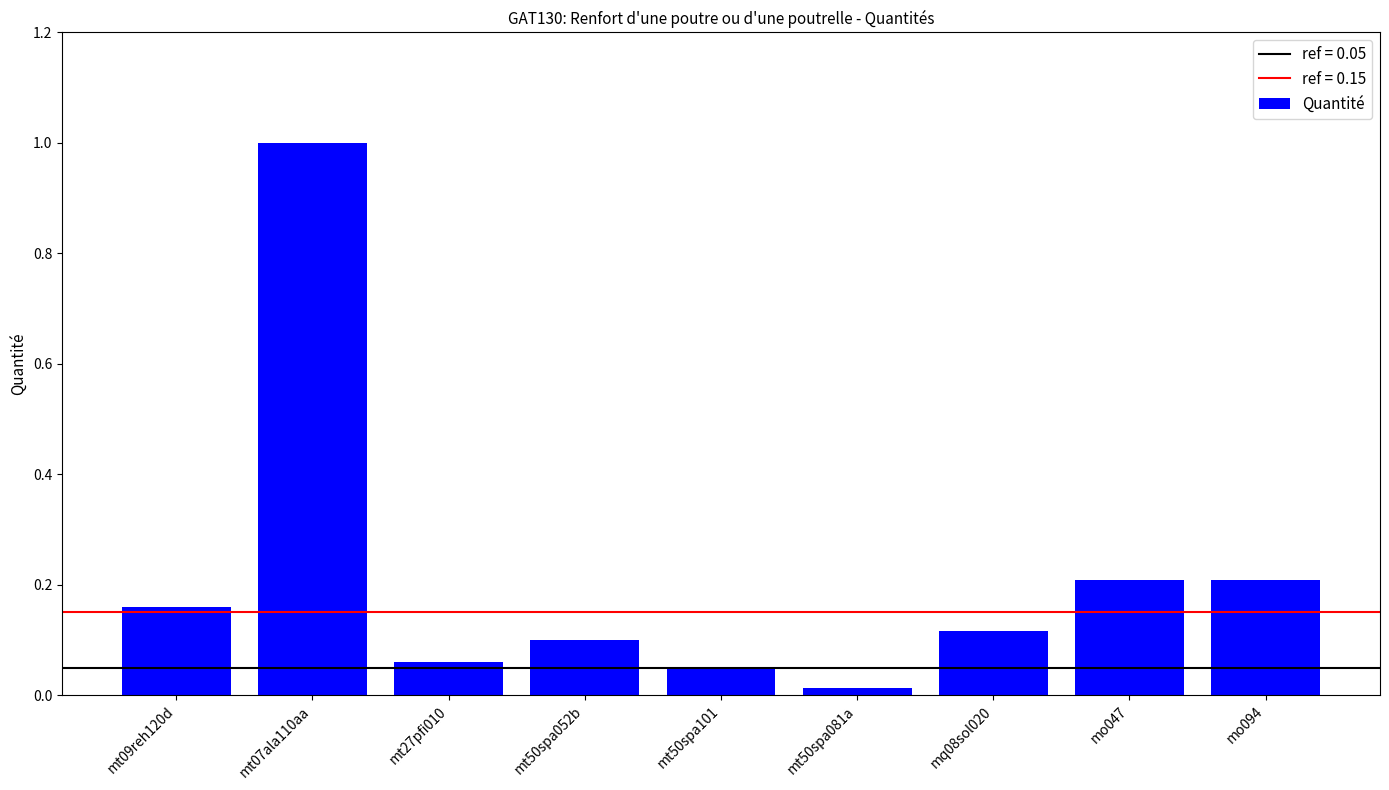

What is the maximum value shown in the chart?

1.0